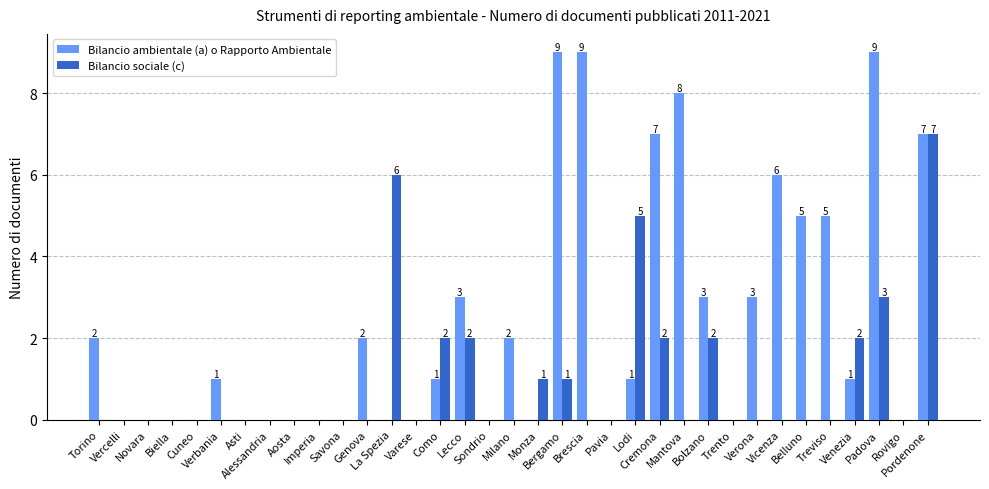

Between Lecco and Cremona, which series saw the biggest shift?

Bilancio ambientale (a) o Rapporto Ambientale